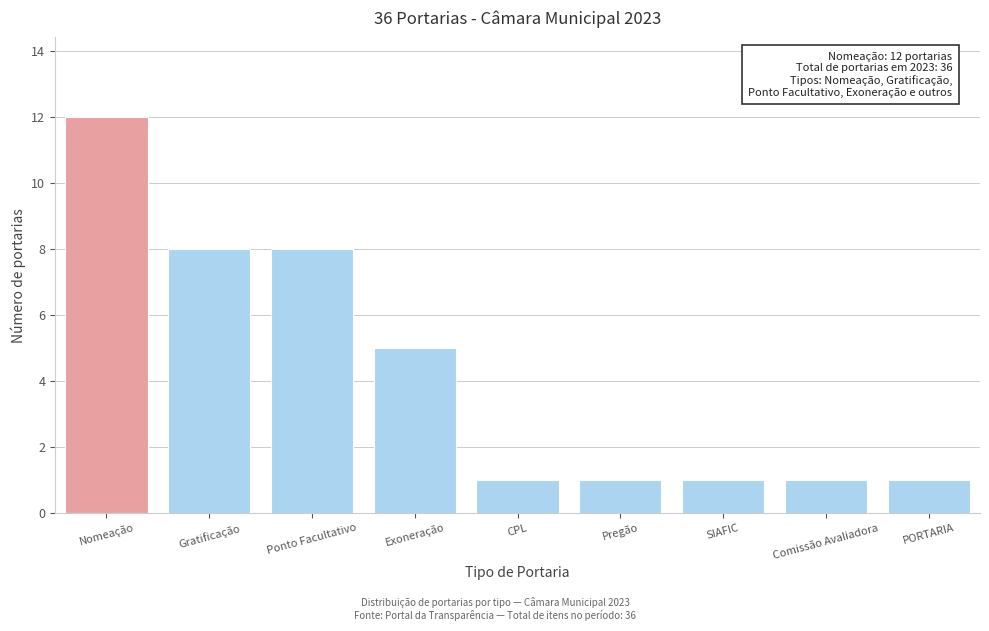

Reading right to left, what are all the values shown in this chart?

PORTARIA=1	Comissão Avaliadora=1	SIAFIC=1	Pregão=1	CPL=1	Exoneração=5	Ponto Facultativo=8	Gratificação=8	Nomeação=12